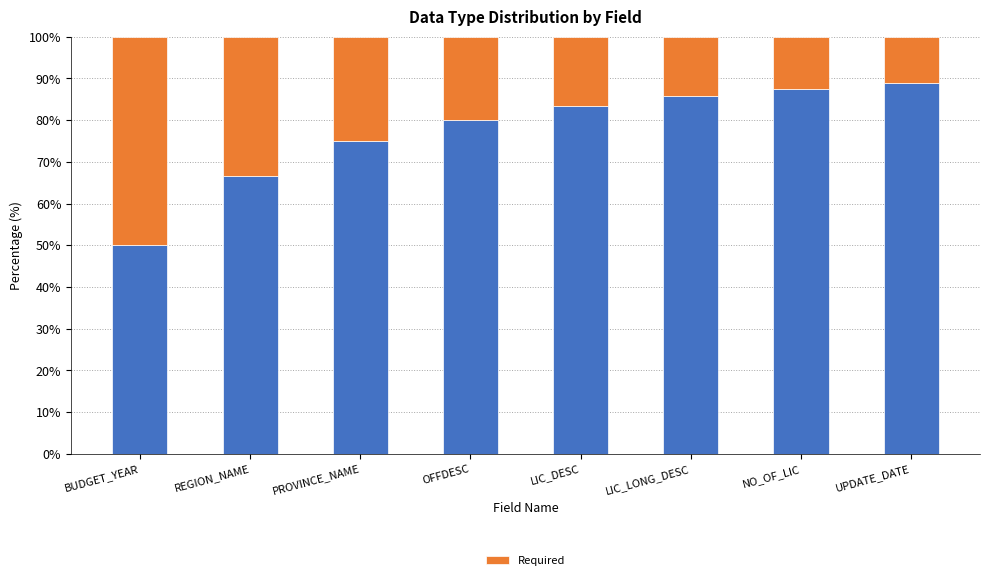

Where is the data nearest to the value 30?

REGION_NAME